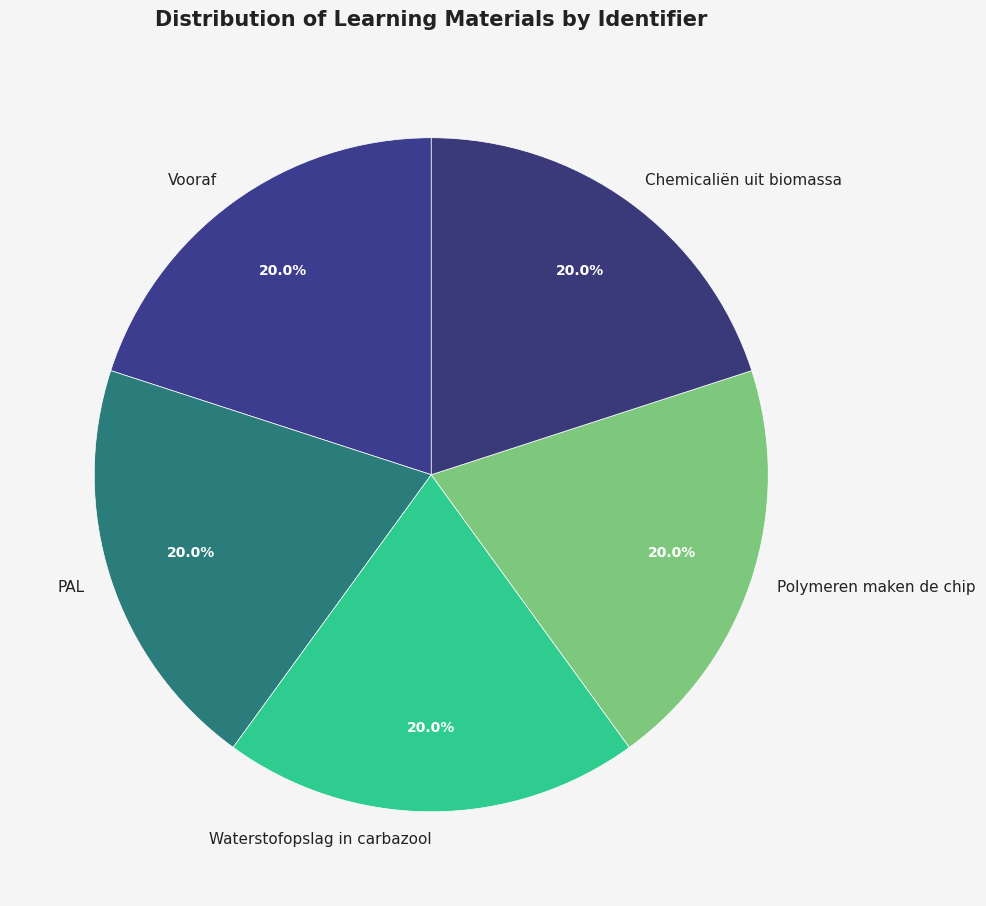

Does any single category account for the majority?

No